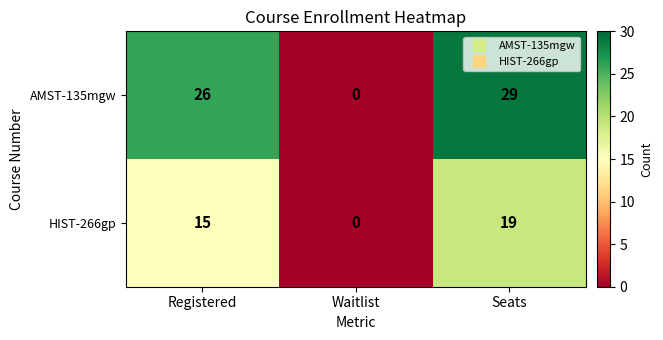

At which category does the chart reach its peak across all series?

Seats